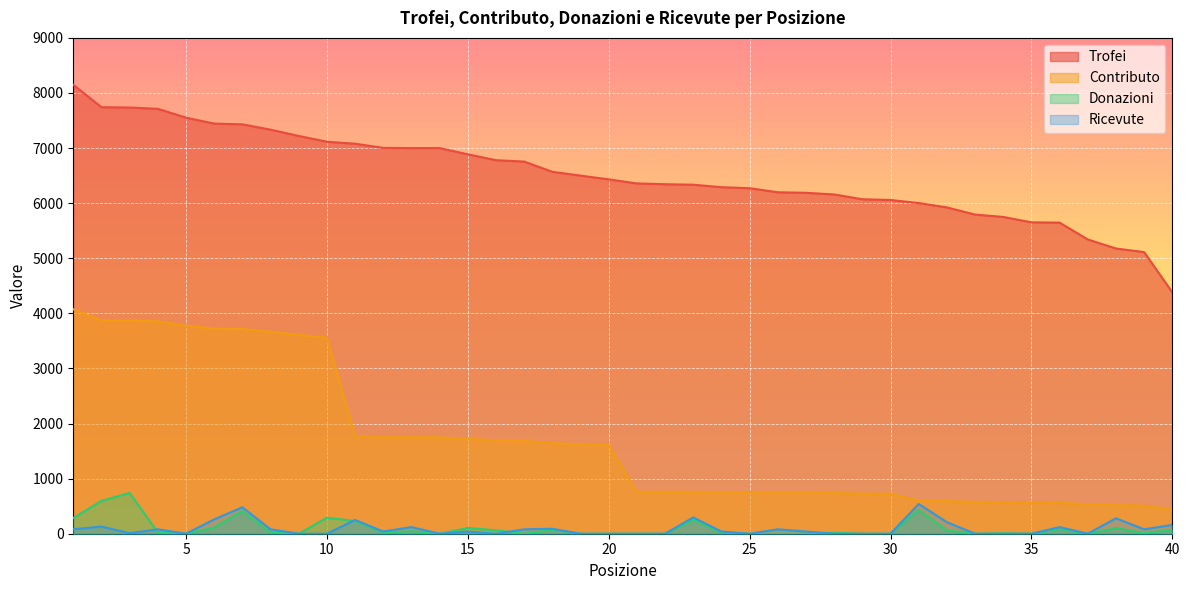

At which label does Trofei reach its minimum?

40